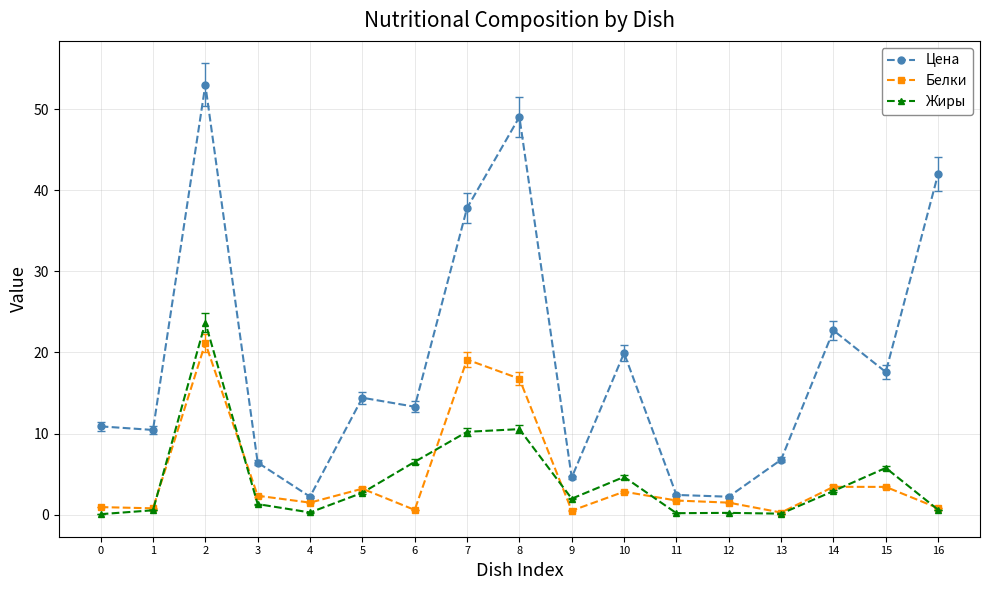

True or false: Жиры and Цена intersect in this chart.

False